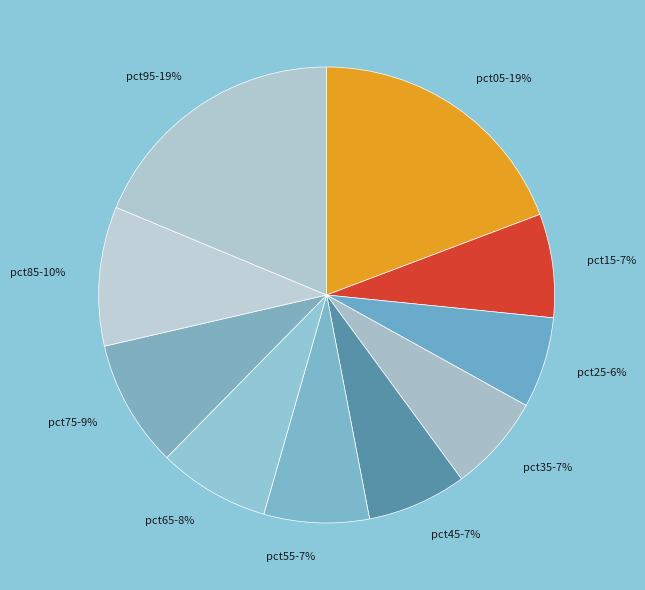

Is there any slice that represents more than half of the pie?

No